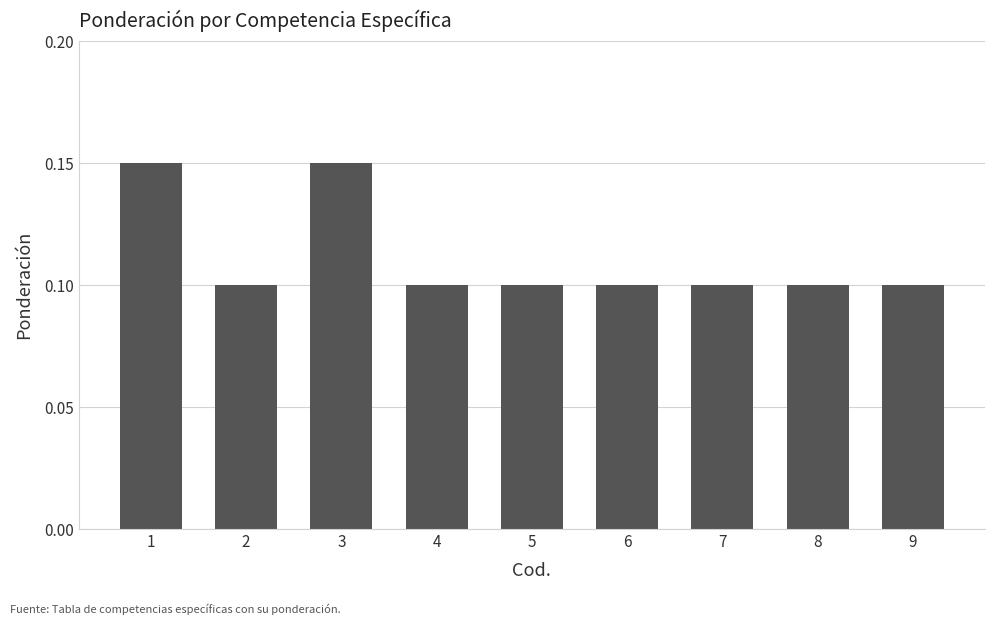

True or false: the data shows 0.1 at 9.

True